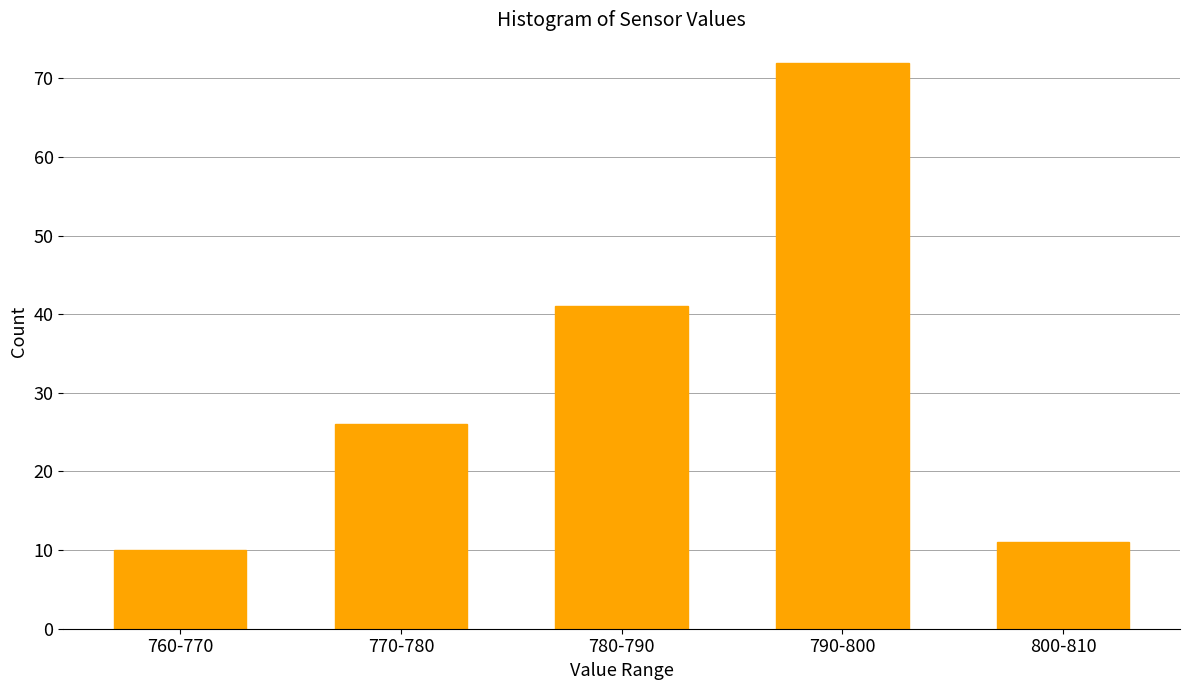

Reading left to right, transcribe all the data shown in this chart.

10	26	41	72	11